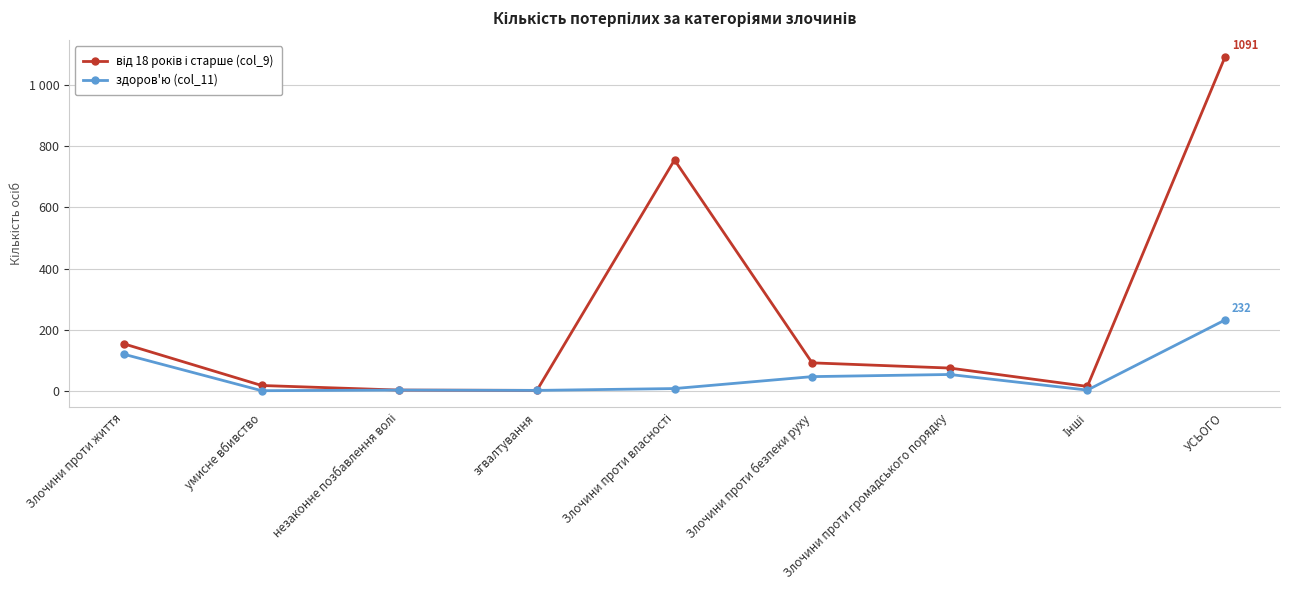

What is the value of the від 18 років і старше (col_9) point at the 6th from the left?

92